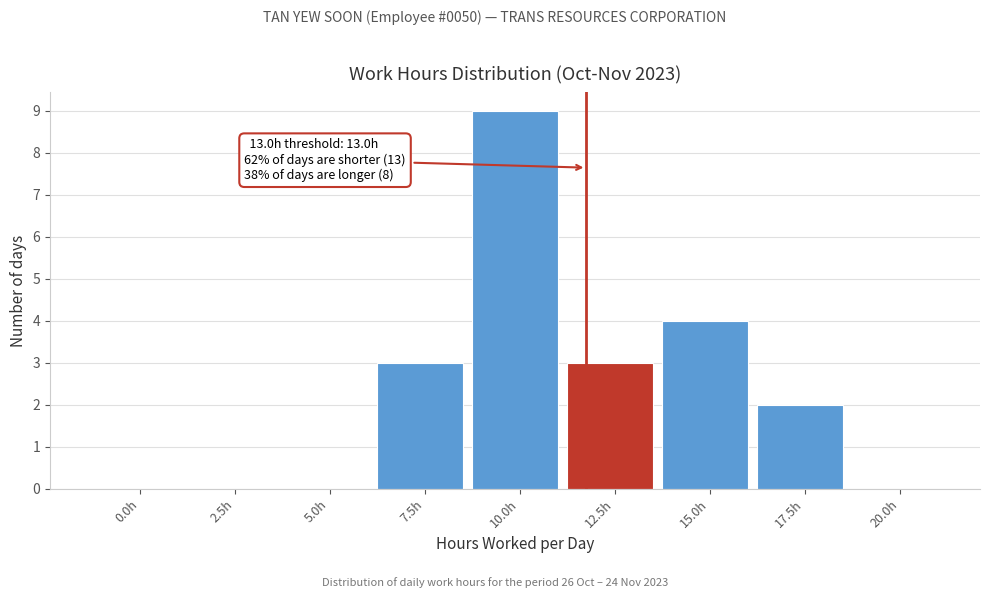

Reading right to left, list all the values displayed in this chart.

20.0h=0	17.5h=2	15.0h=4	12.5h=3	10.0h=9	7.5h=3	5.0h=0	2.5h=0	0.0h=0